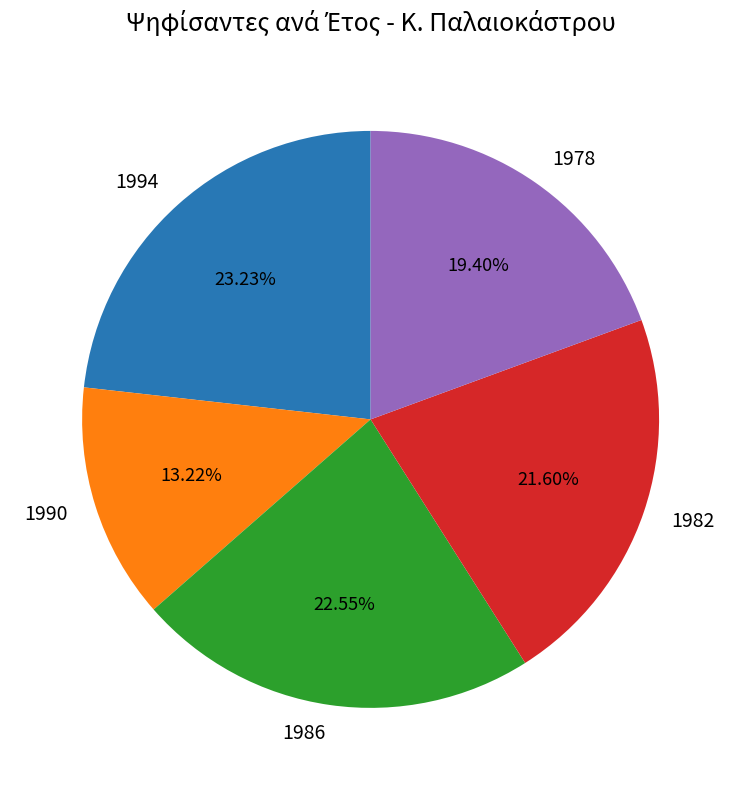

Is the sum of 1978 and 1986 greater than half?

No